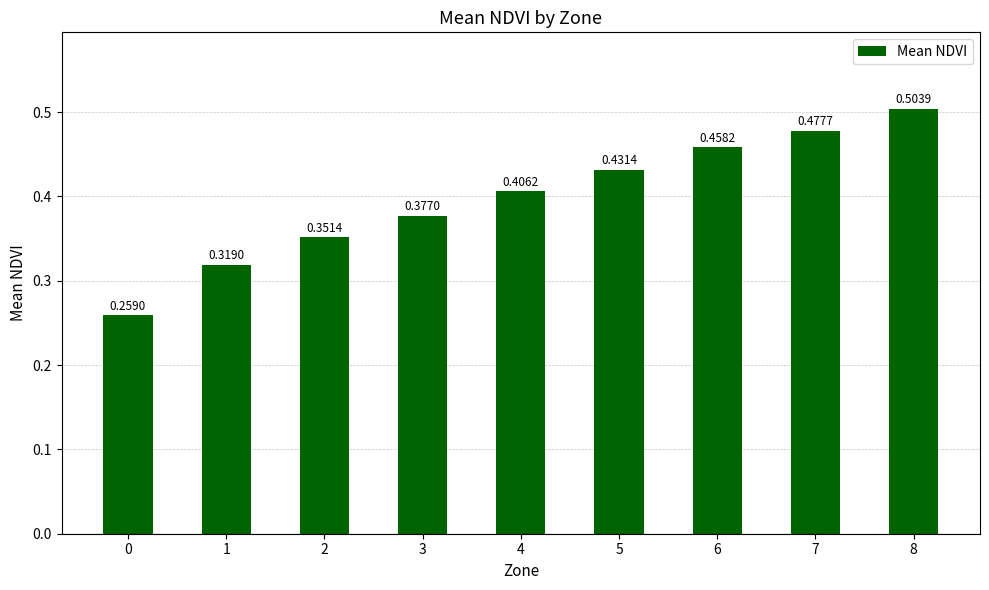

How many bars are there in total?

9